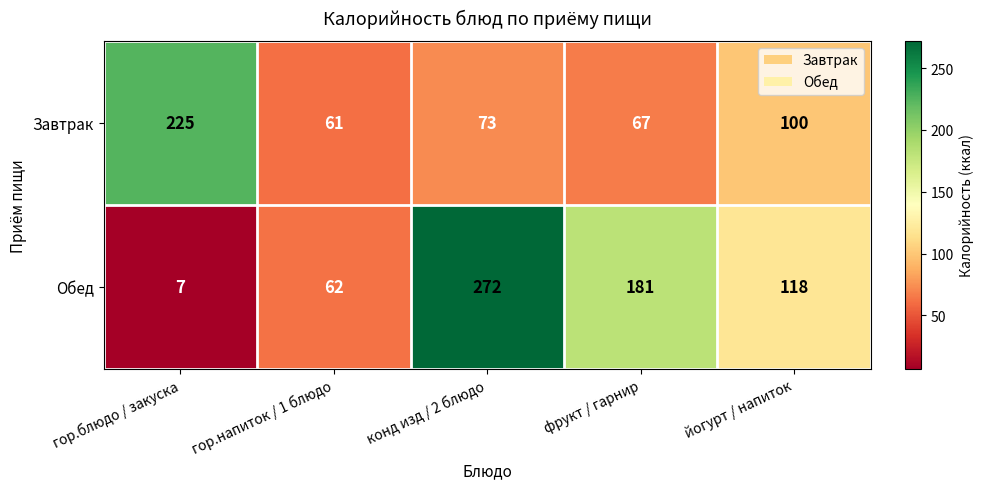

What is the average value of the Обед series?

128